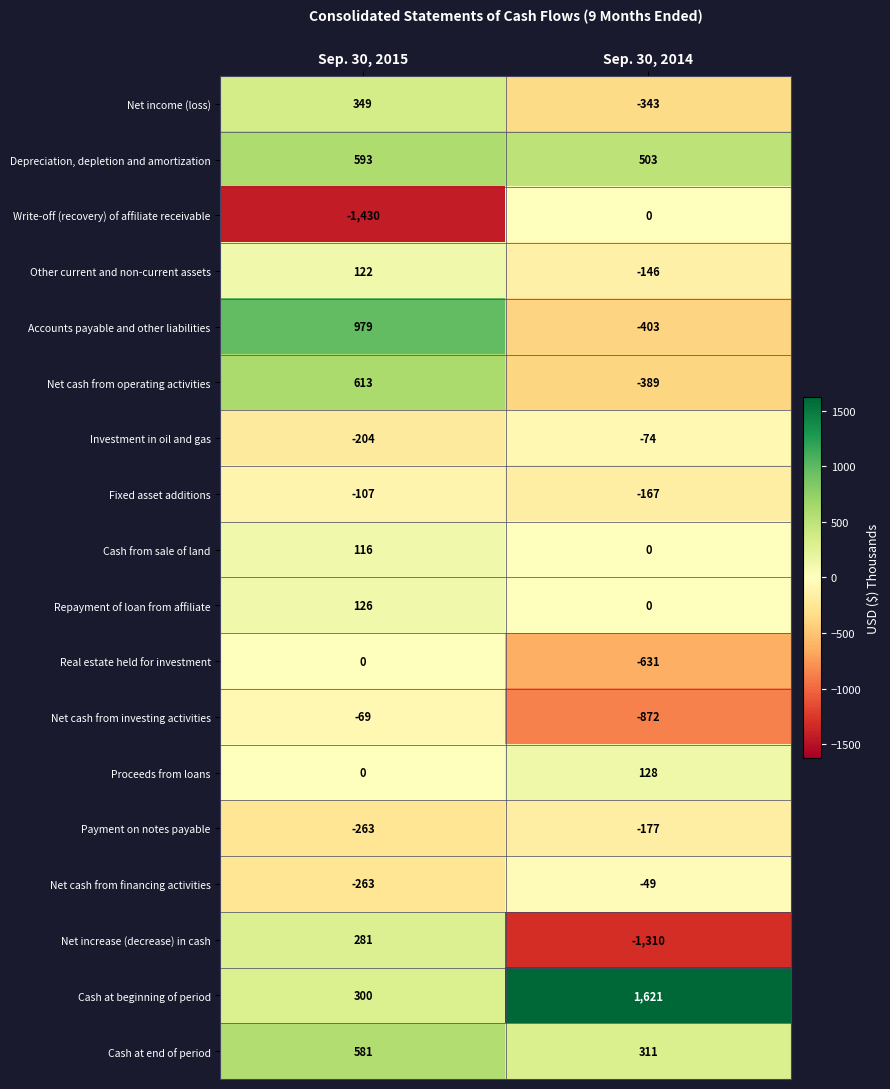

At which label is Net increase (decrease) in cash closest to -514?

Sep. 30, 2015